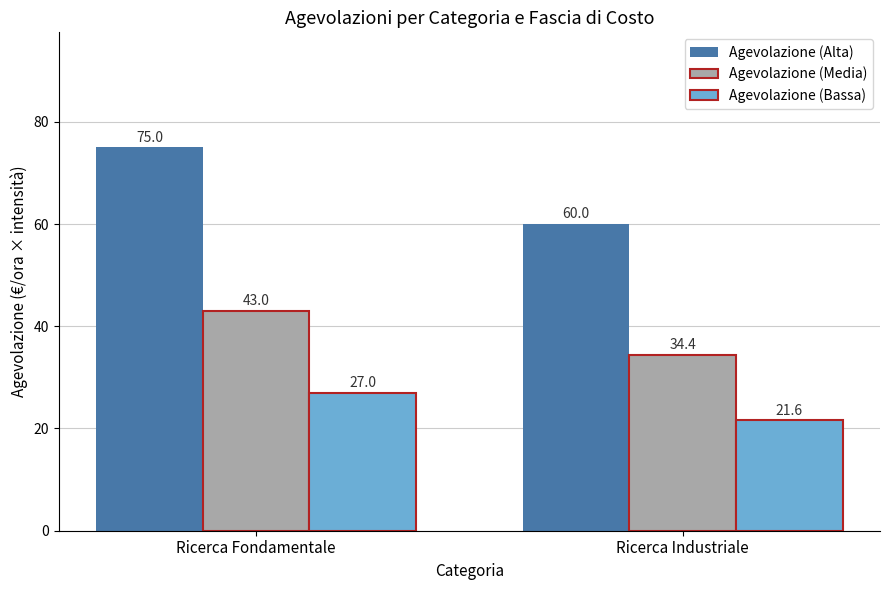

Are the bars horizontal?

No